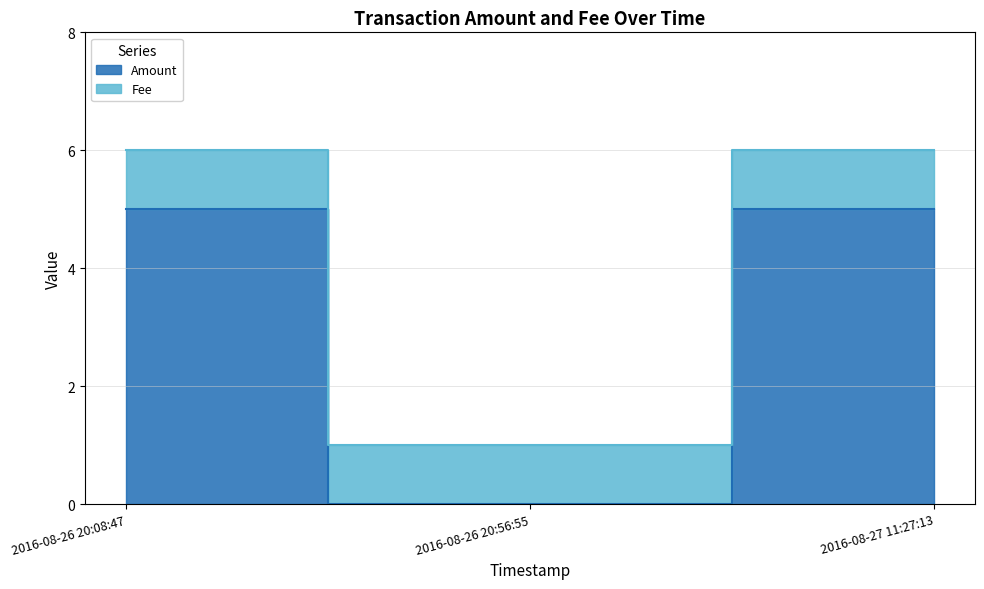

True or false: the data shows 5 at 2016-08-26 20:08:47.

True